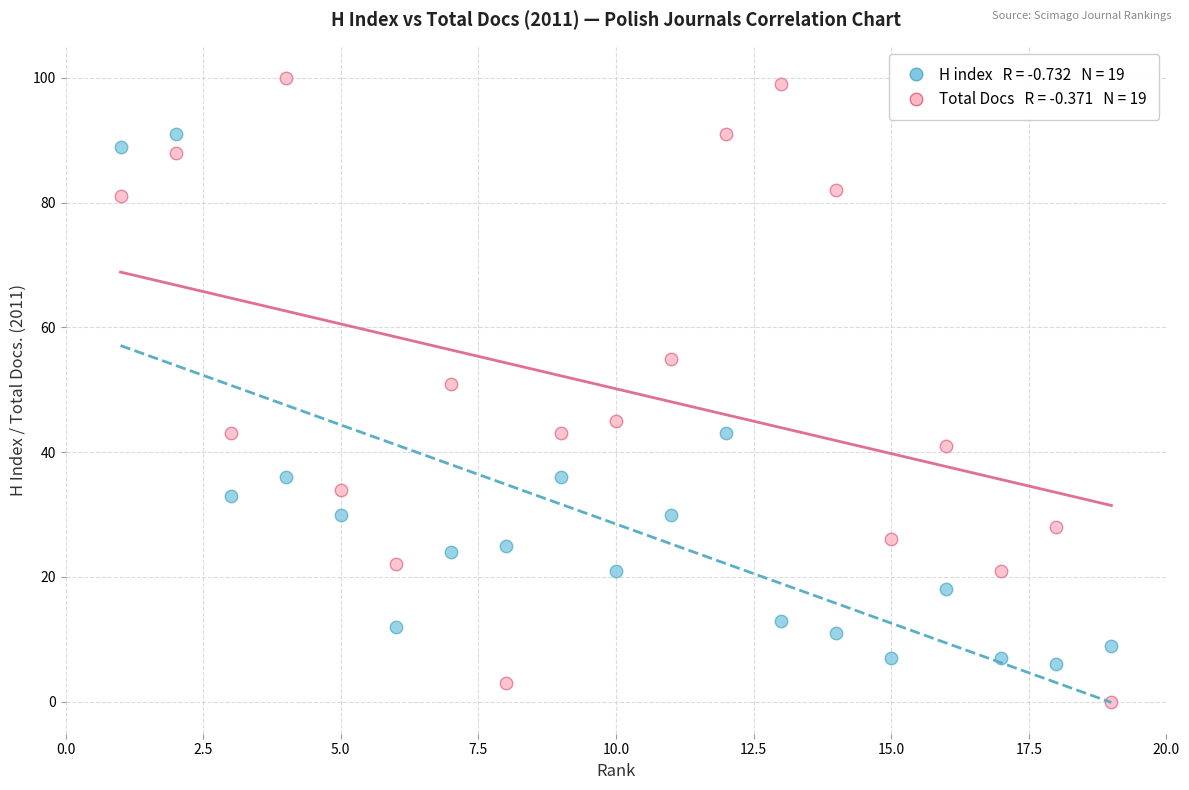

Across all data points, what is the range of X values (max minus min)?

18